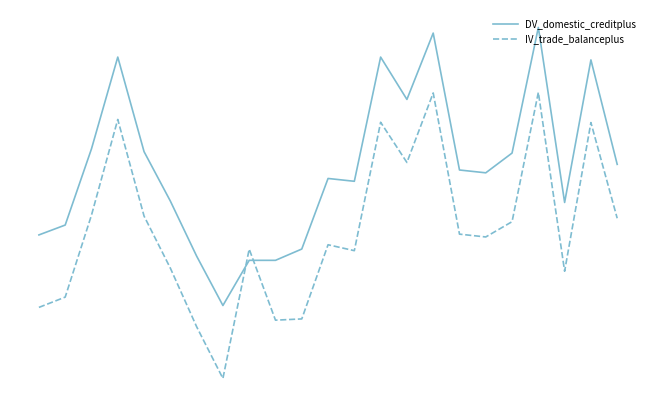

Does the chart display data point markers on the line(s)?

No